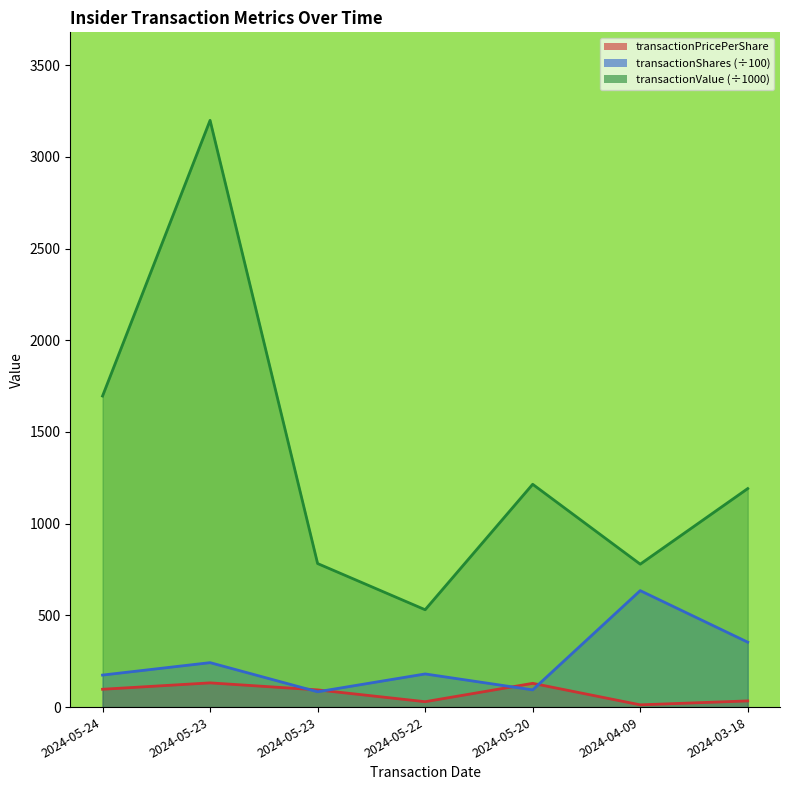

What are all the series names shown in the legend?

transactionPricePerShare, transactionShares, transactionValue